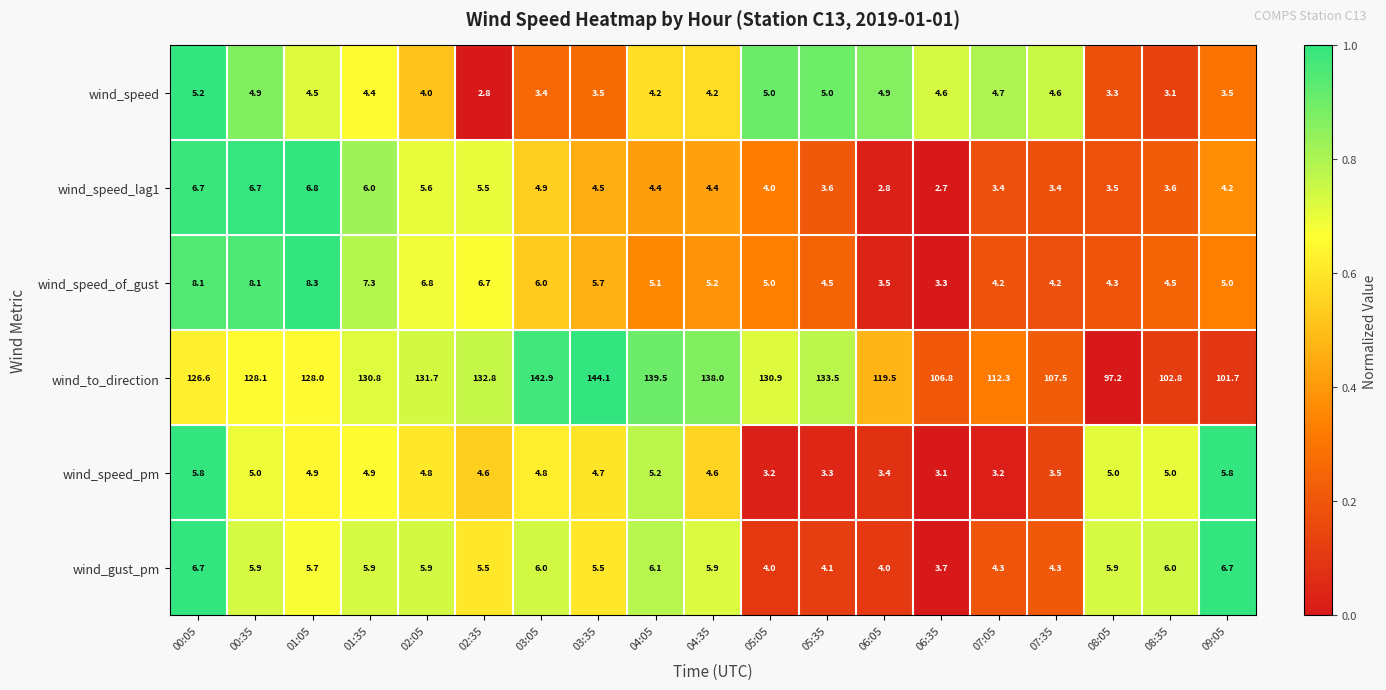

What is the sum of the wind_to_direction values at 03:35 and 08:35?

246.9